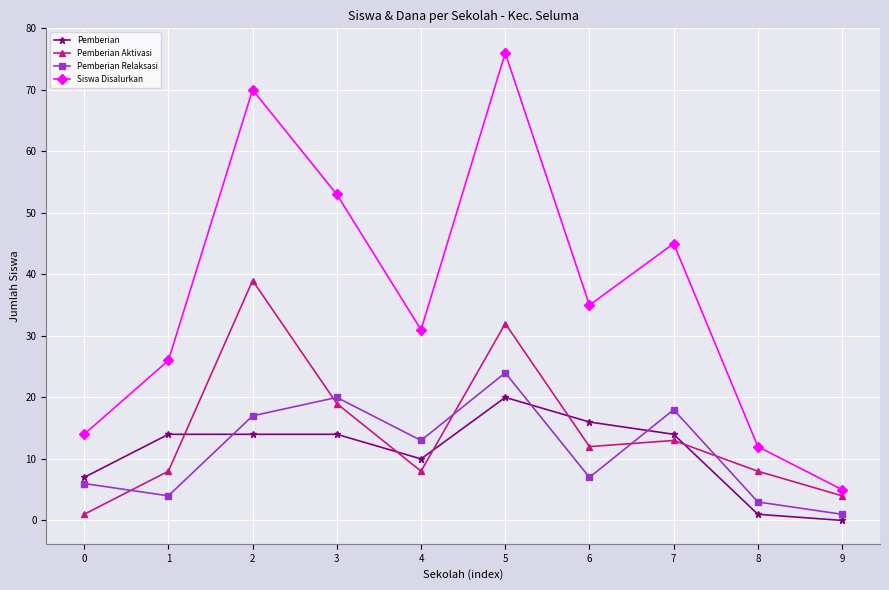

List the series in order of their peak value, lowest first.

Pemberian, Pemberian Relaksasi, Pemberian Aktivasi, Siswa Disalurkan